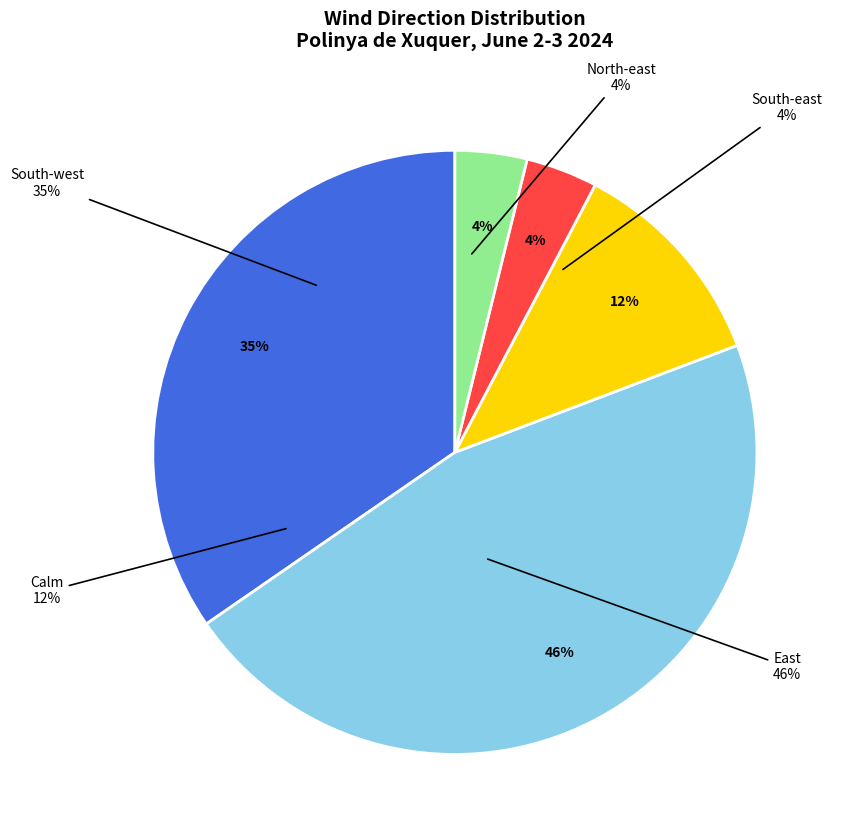

How much of the chart is everything except Calm?

88.0%